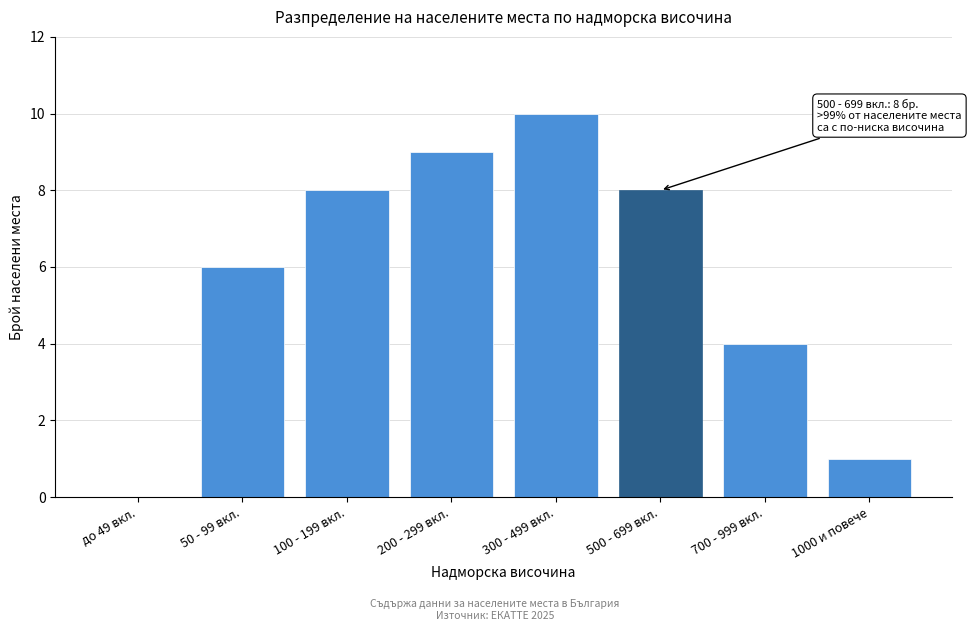

Reading left to right, list all the values displayed in this chart.

до 49 вкл.=0	50 - 99 вкл.=6	100 - 199 вкл.=8	200 - 299 вкл.=9	300 - 499 вкл.=10	500 - 699 вкл.=8	700 - 999 вкл.=4	1000 и повече=1